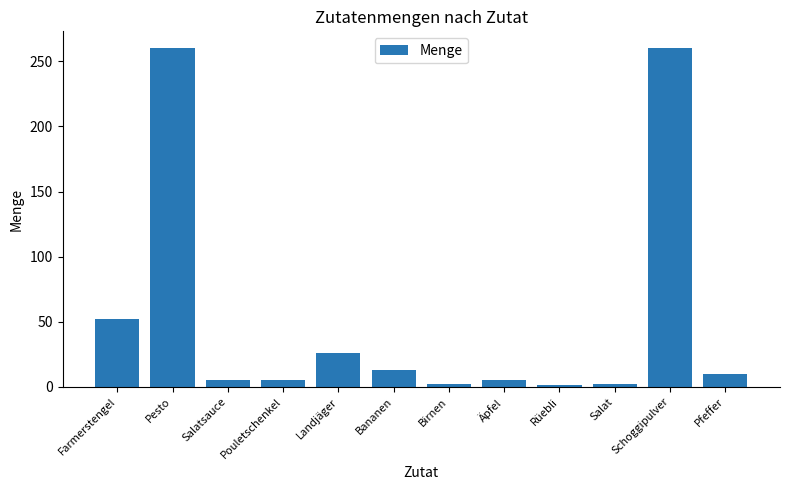

Between Rüebli and Landjäger, which is larger?

Landjäger